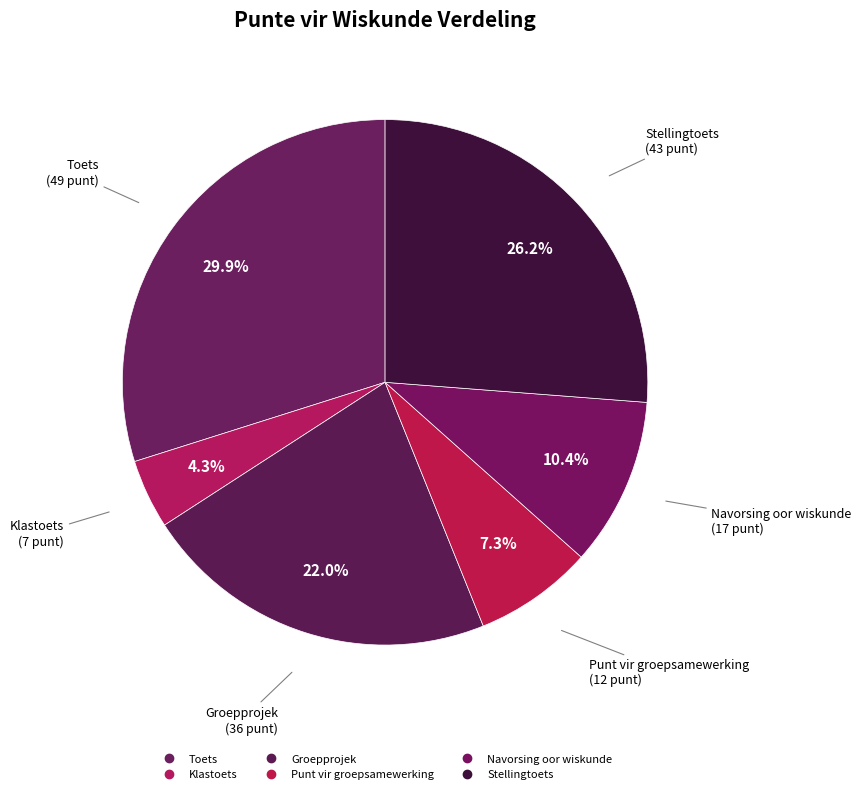

What percentage is the Punt vir groepsamewerking slice, to the nearest percent?

7%